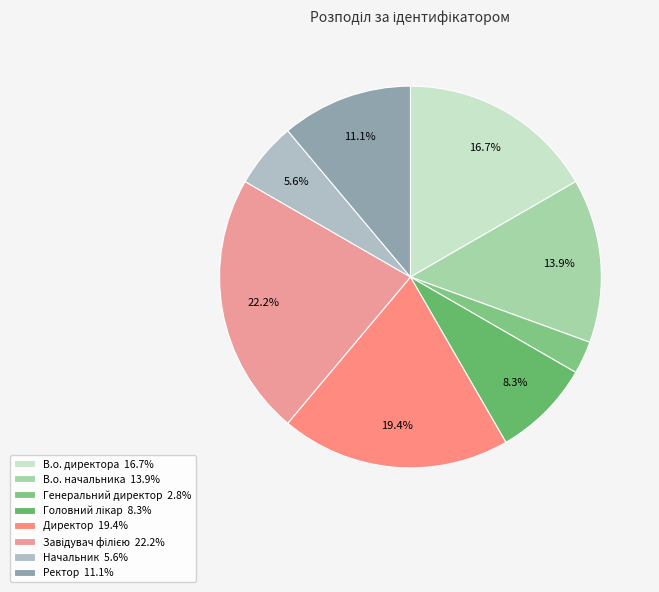

Which slice is the smallest?

Генеральний директор